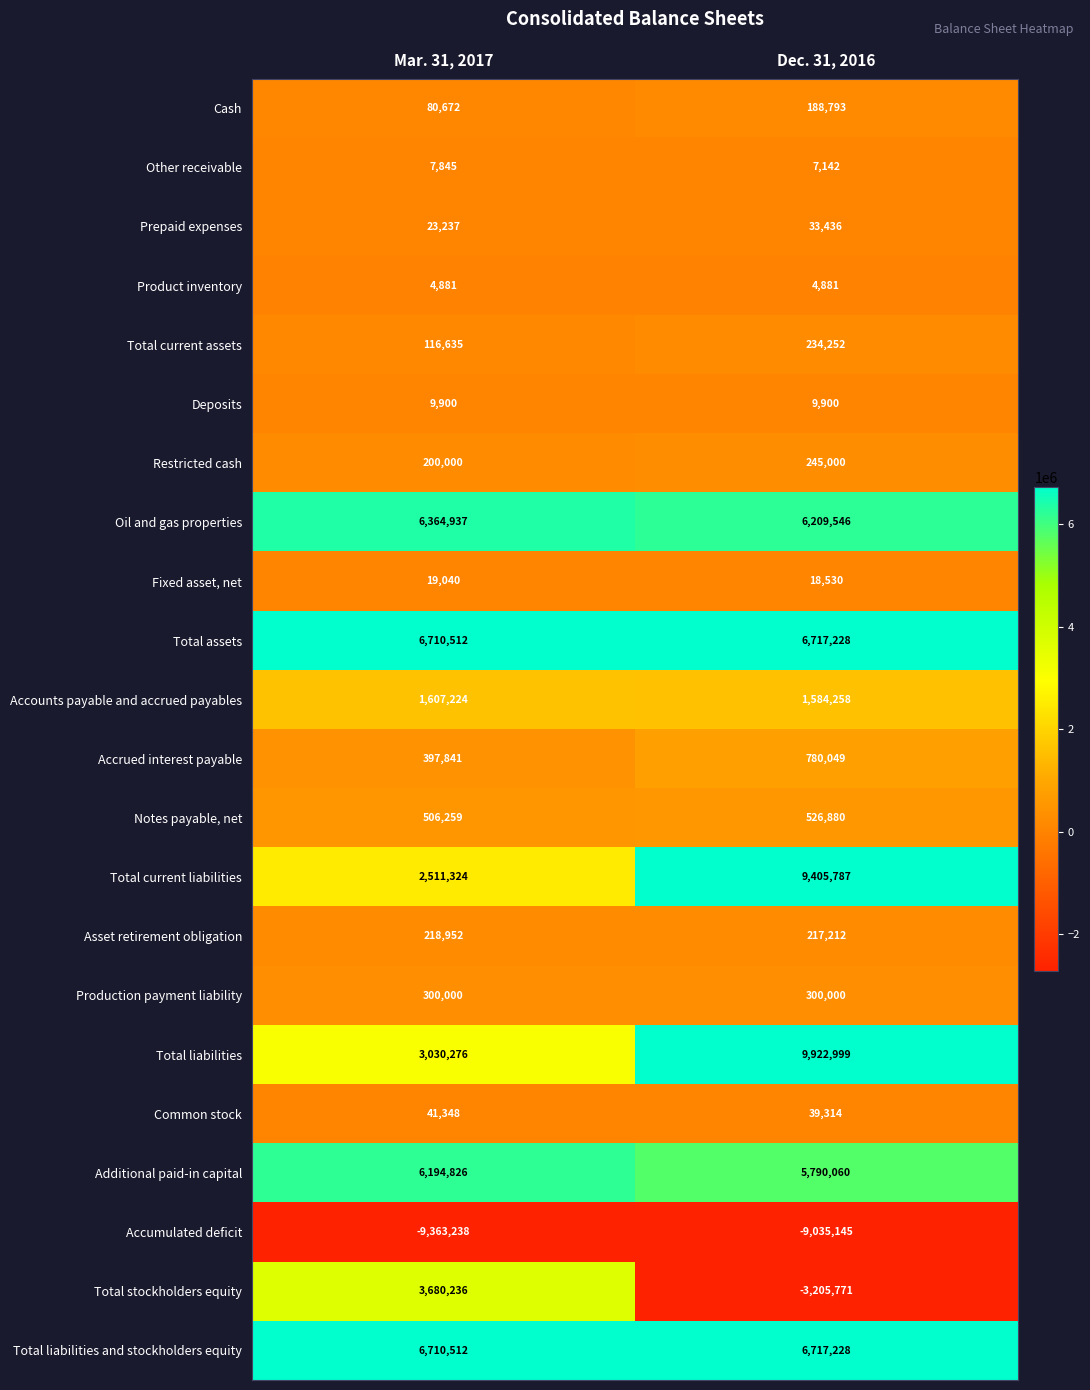

The value of Accounts payable and accrued payables at Dec. 31, 2016 is 801717. True or false?

False